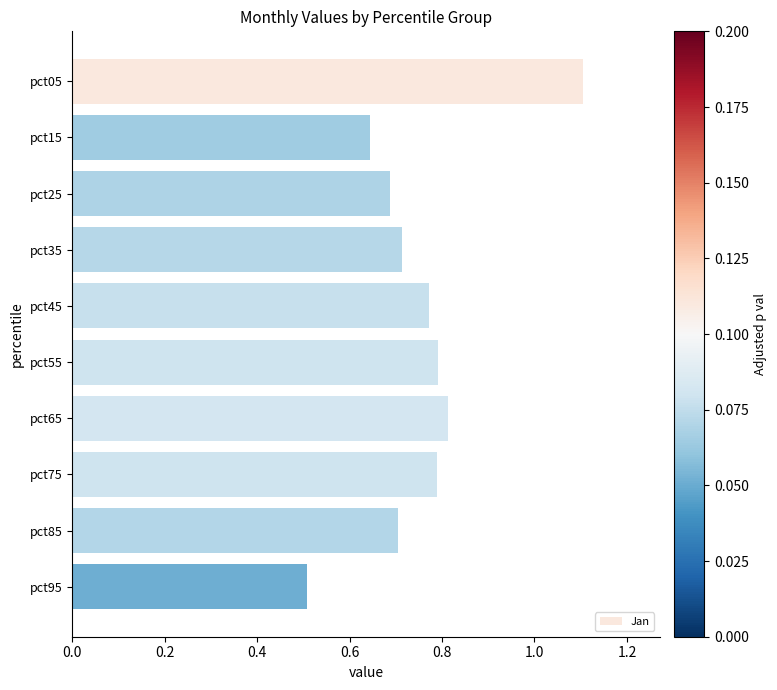

What is the difference between the second highest and second lowest values?

0.2